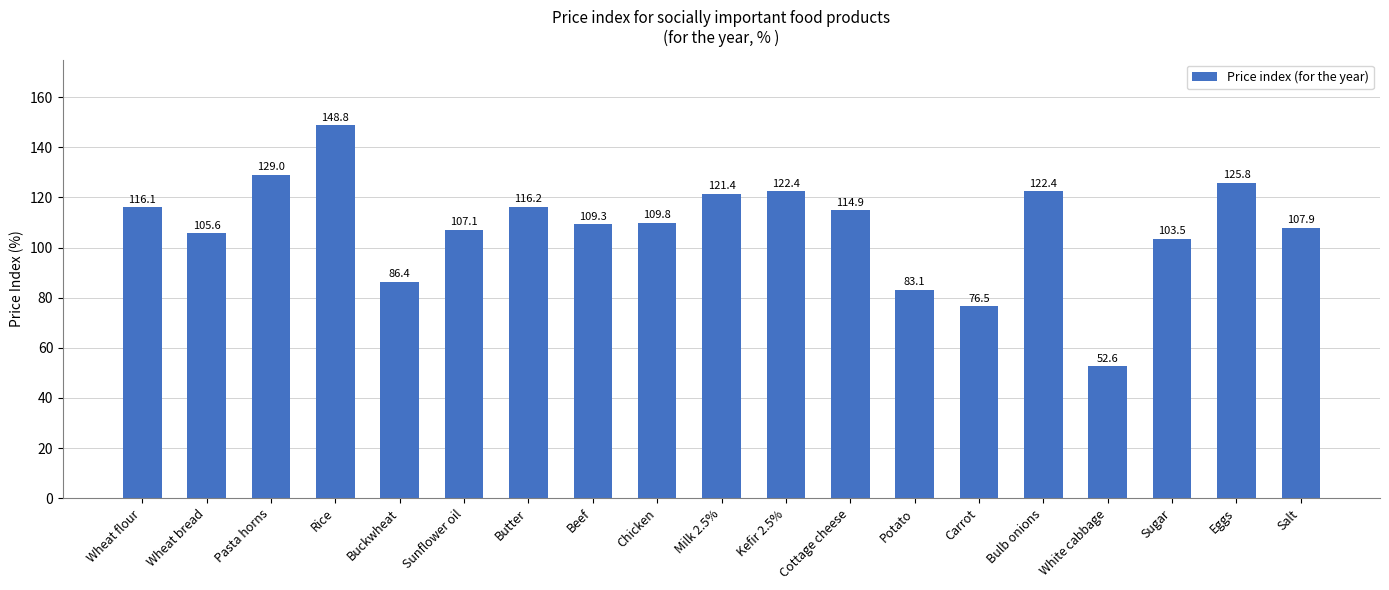

What is the change in value from Bulb onions to Eggs?

+3.4